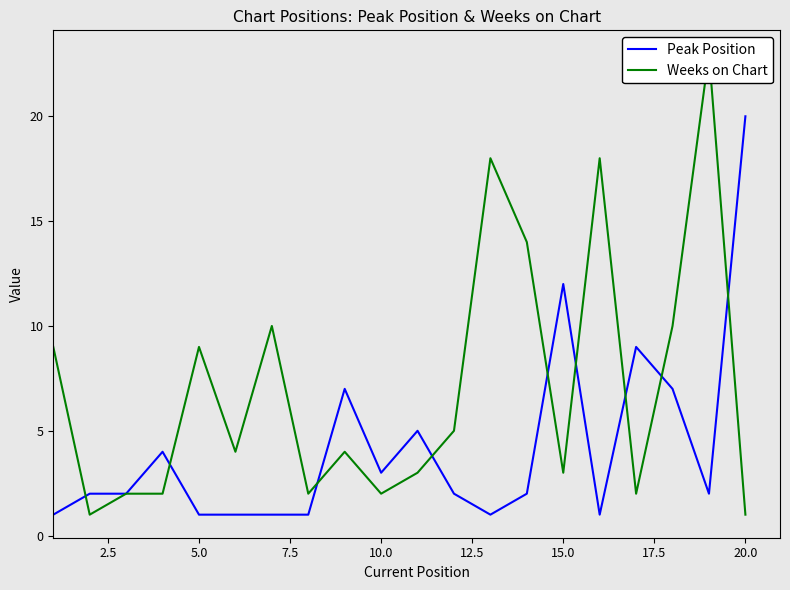

At which label does Peak Position reach its peak?

20.0